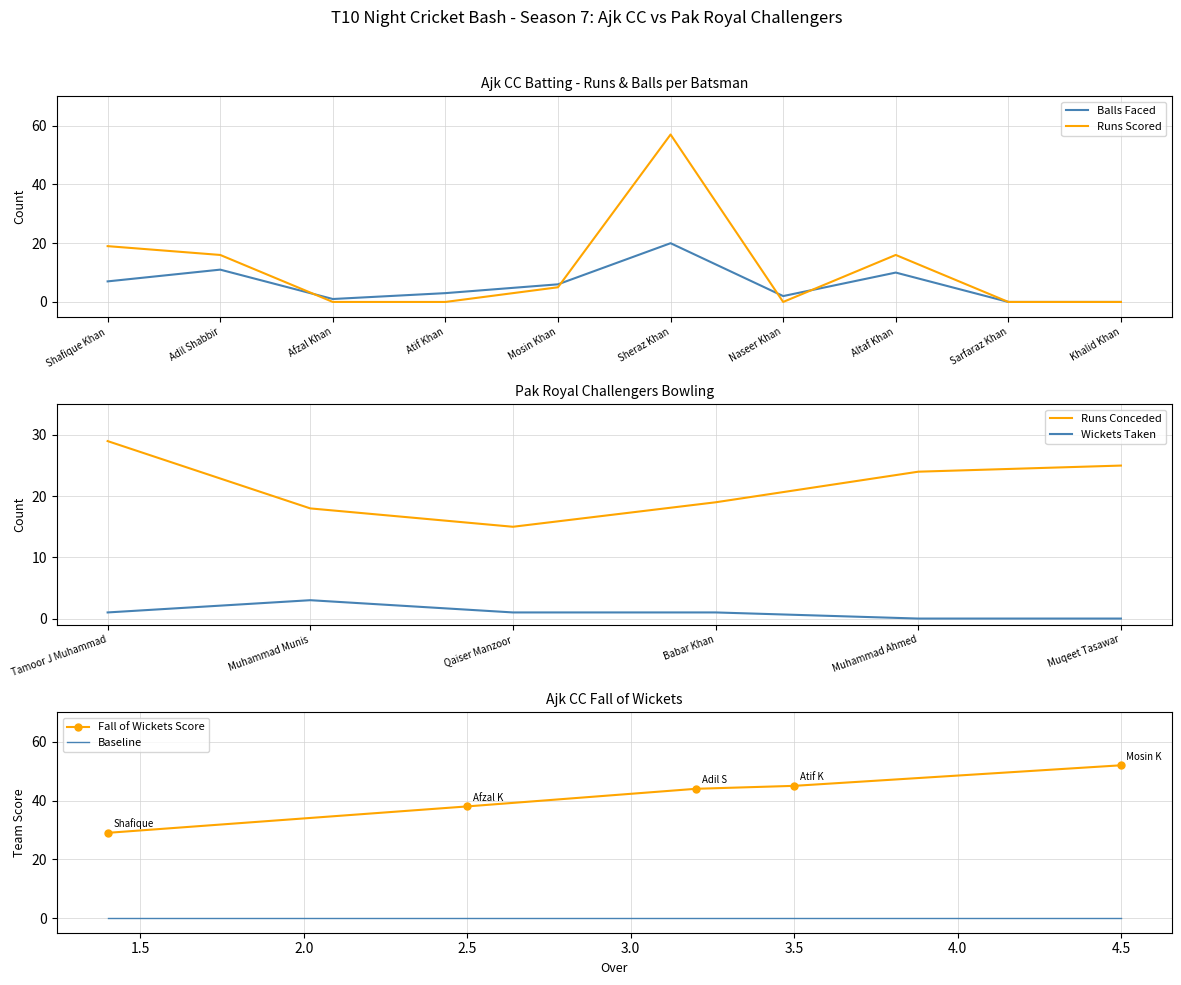

Which series ends up on top after the final intersection of Ajk CC Batsmen Runs and Ajk CC Batsmen Balls?

Ajk CC Batsmen Runs